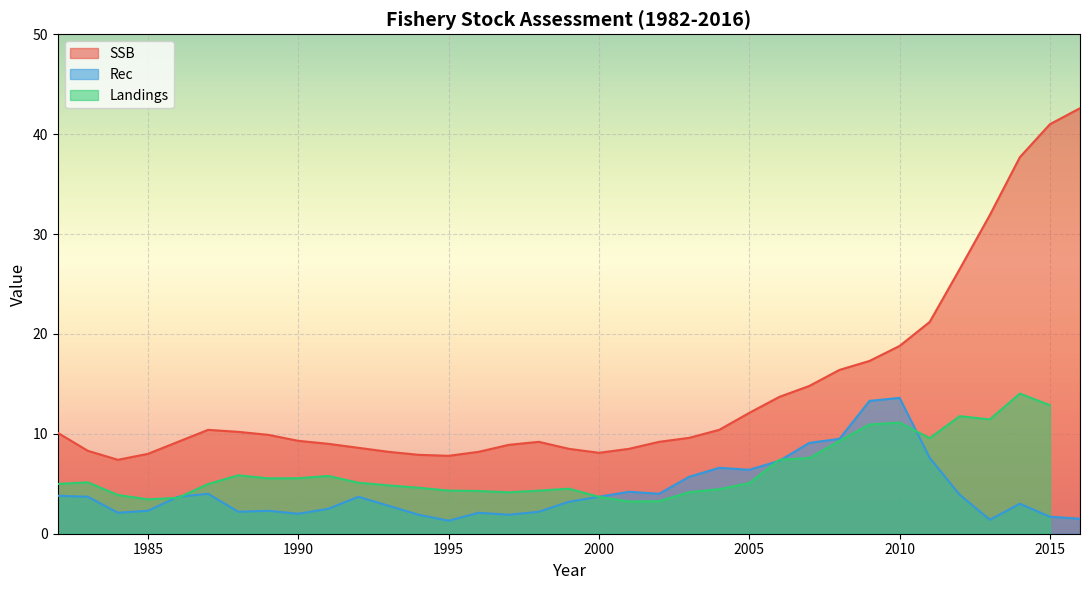

True or false: SSB and Rec cross at least once.

False